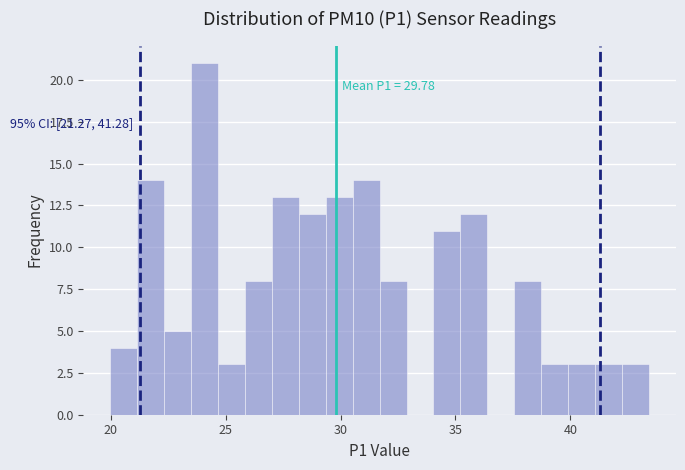

Around what value on the x-axis is the tallest bar? Give the approximate position of its centre, as read against the axis.

24.0